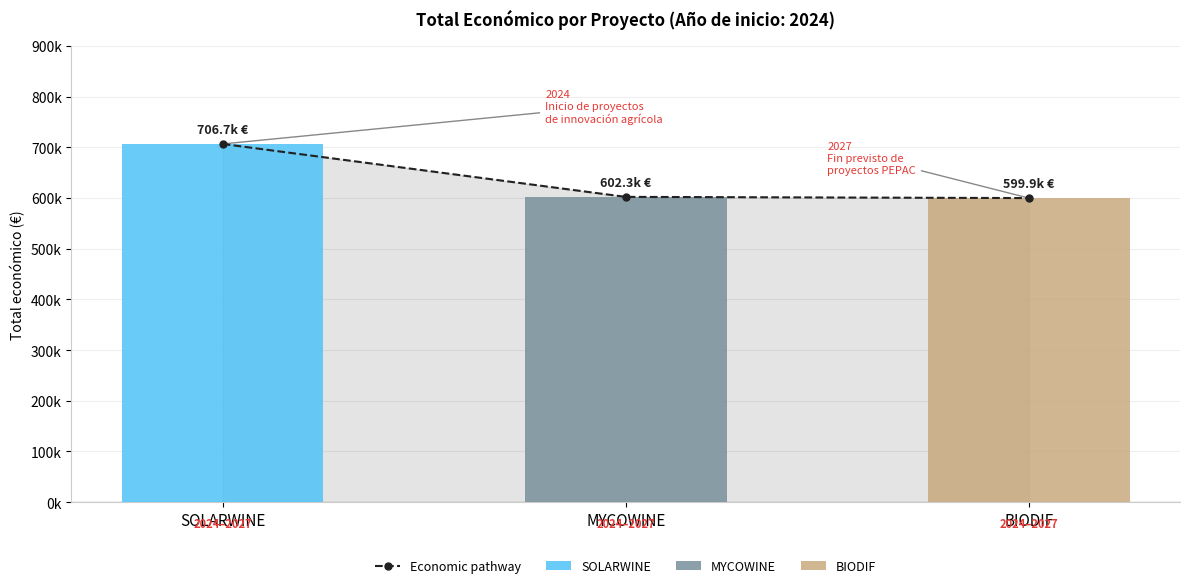

What is the difference between the second highest and minimum values?

2368.4